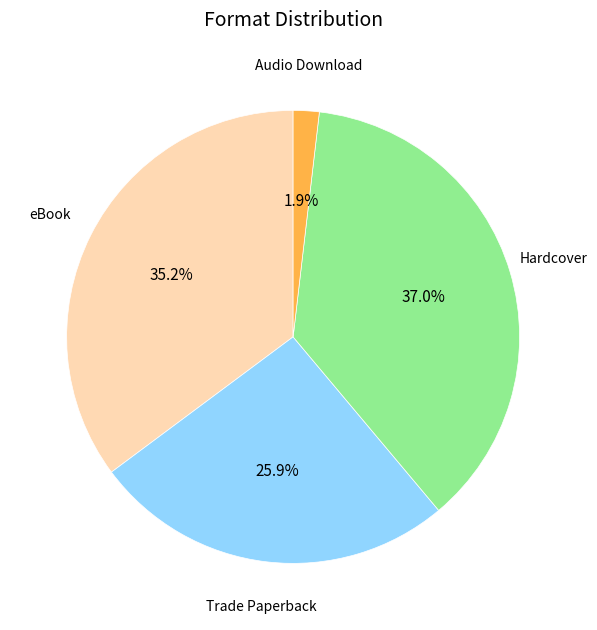

Count the number of slices in the pie.

4